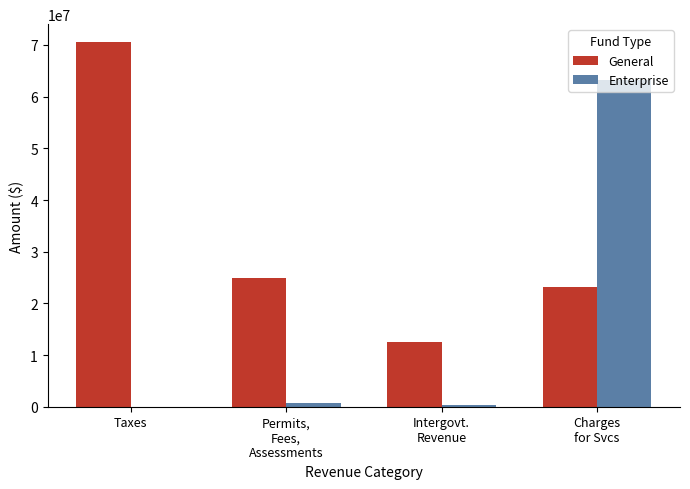

Is the value of General at Intergovt.
Revenue greater than the value of Enterprise at Taxes?

Yes